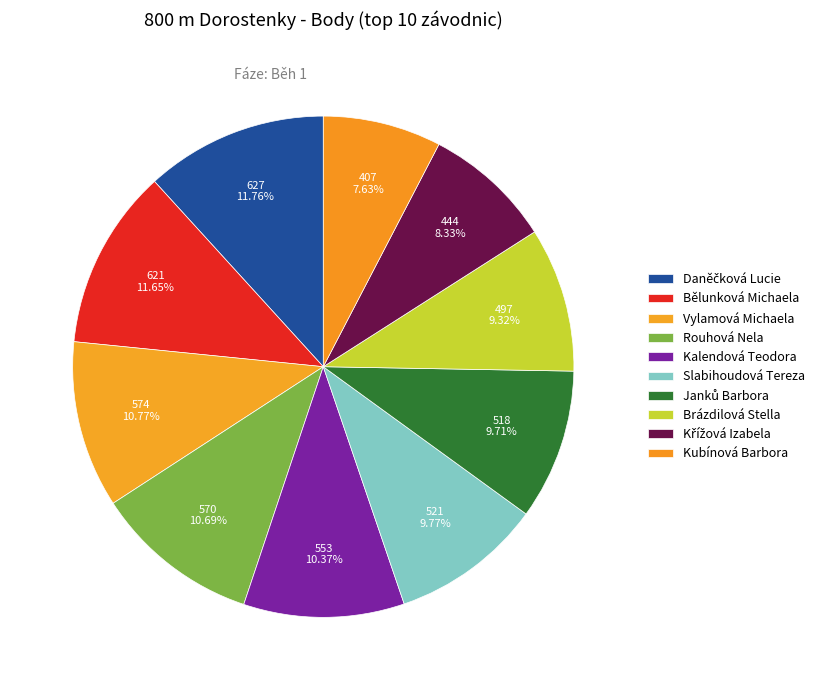

How many slices are in this pie chart?

10